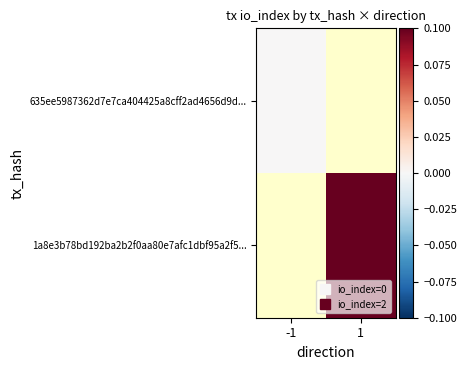

Is the value of 635ee5987362d7e7ca404425a8cff2ad4656d9d... at -1 greater than the value of 1a8e3b78bd192ba2b2f0aa80e7afc1dbf95a2f5... at 1?

No